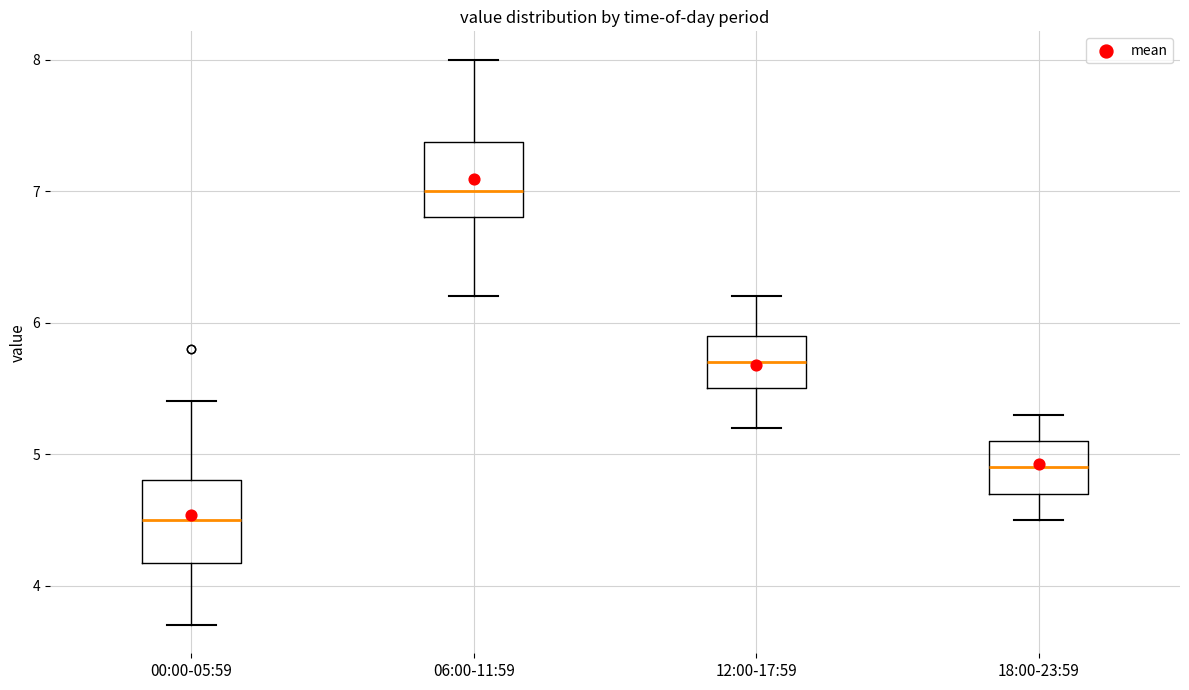

Which box has the highest median line?

06:00-11:59